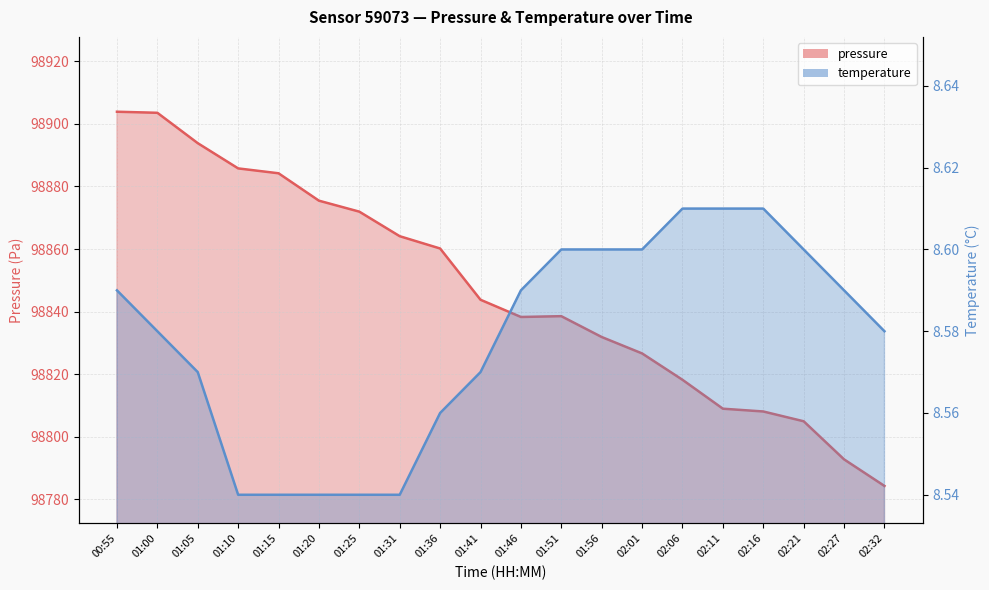

What is the difference between the maximum and minimum values in the pressure series?

119.6